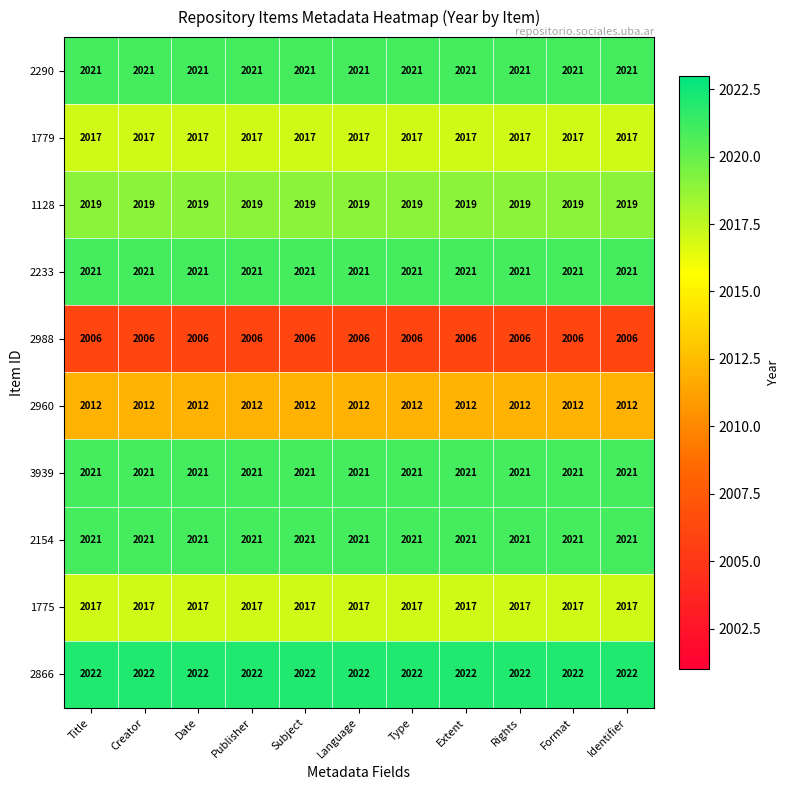

True or false: 1775 has a value of 2017 at Publisher.

True